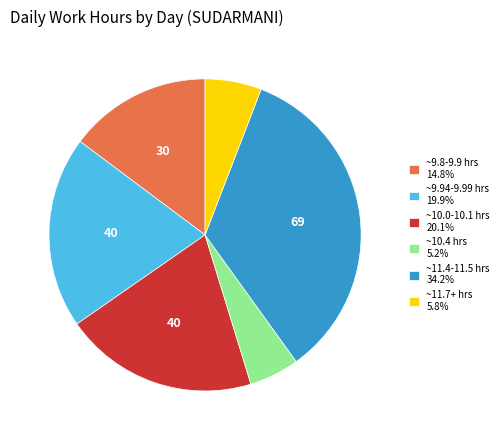

Does ~10.0-10.1 hrs 20.1% account for over 50% of the chart?

No